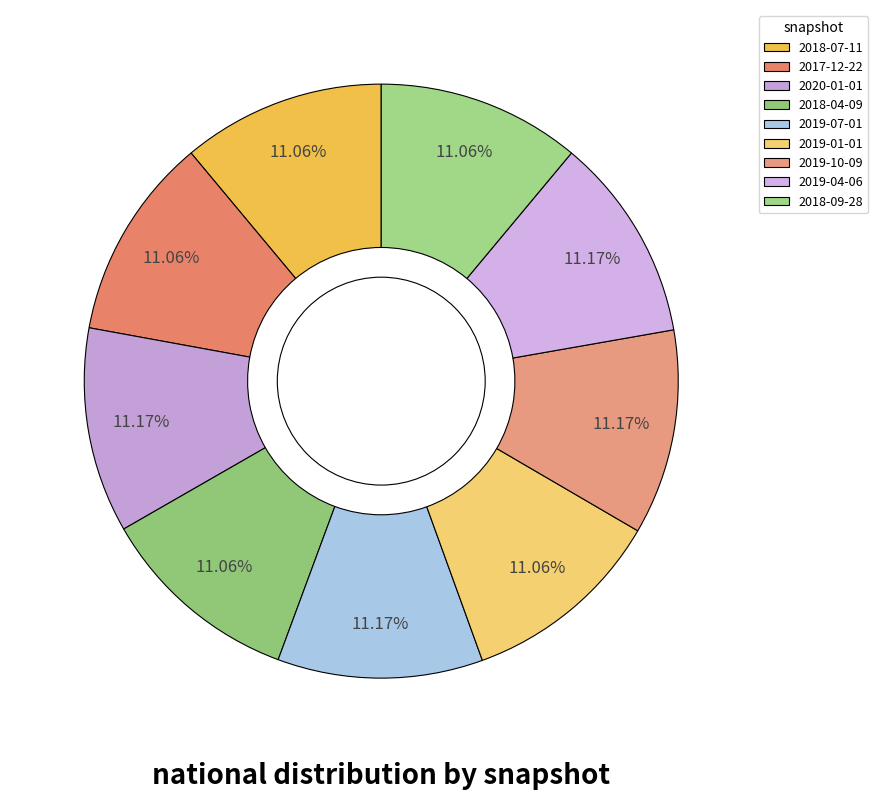

Which slice is the largest?

2020-01-01